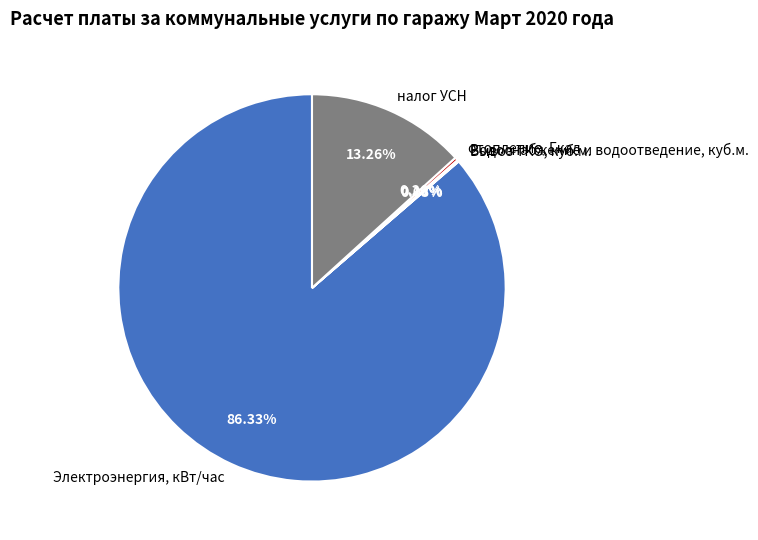

What is the majority slice?

Электроэнергия, кВт/час